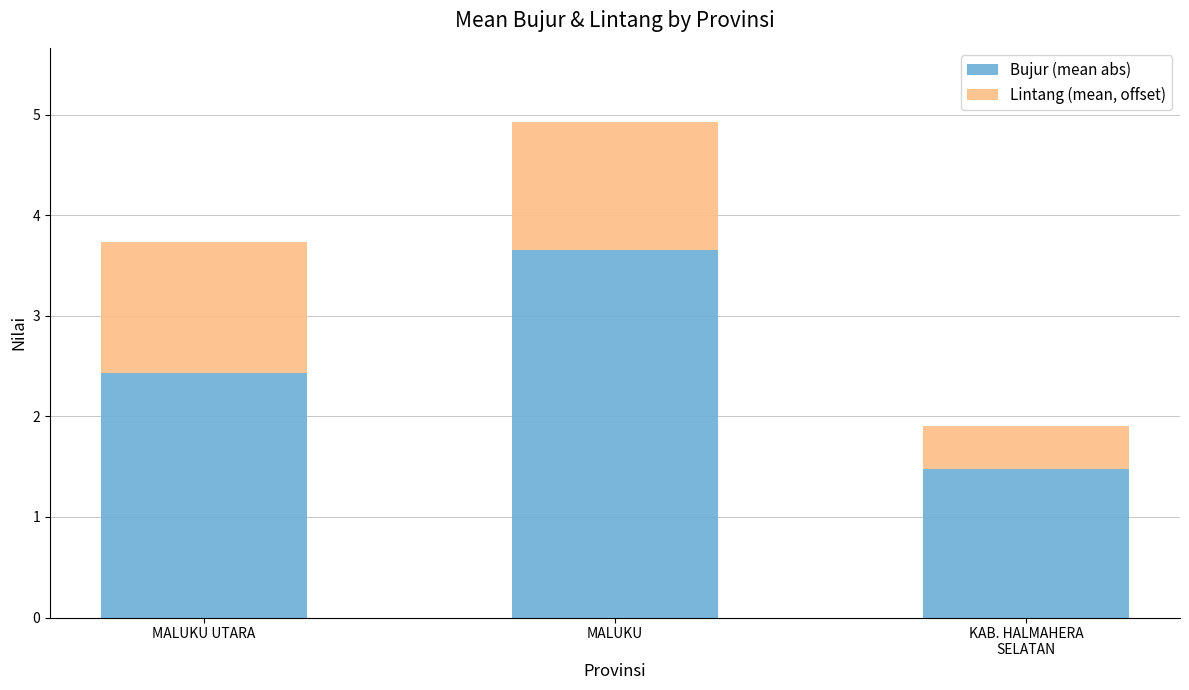

Does the chart contain any negative values?

No